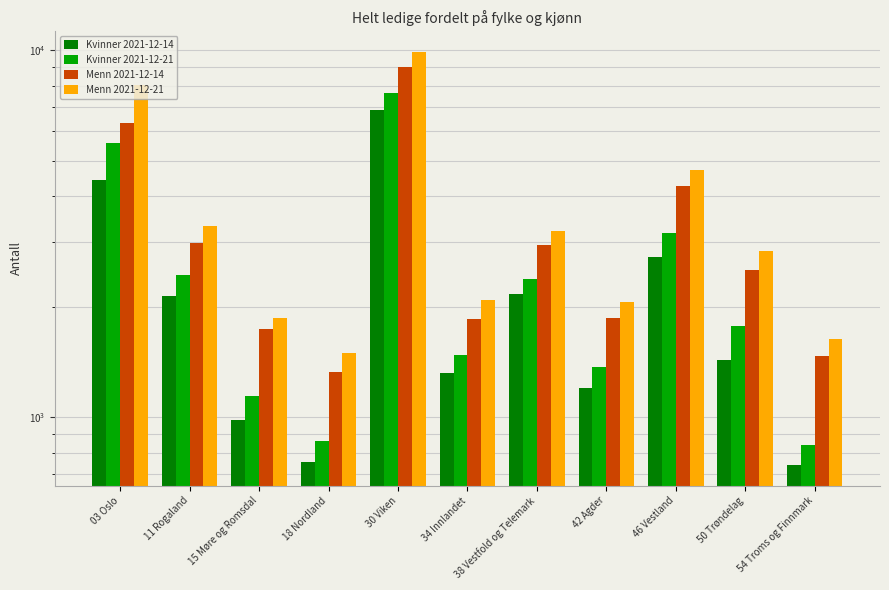

What is the value of the Kvinner 2021-12-21 bar at the 3rd from the left?

1140